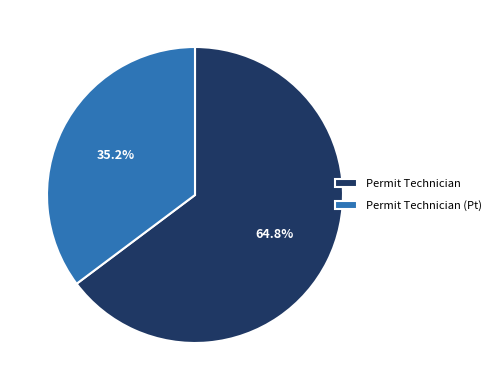

Approximately how many times larger is the value at Permit Technician compared to Permit Technician (Pt)?

1.8